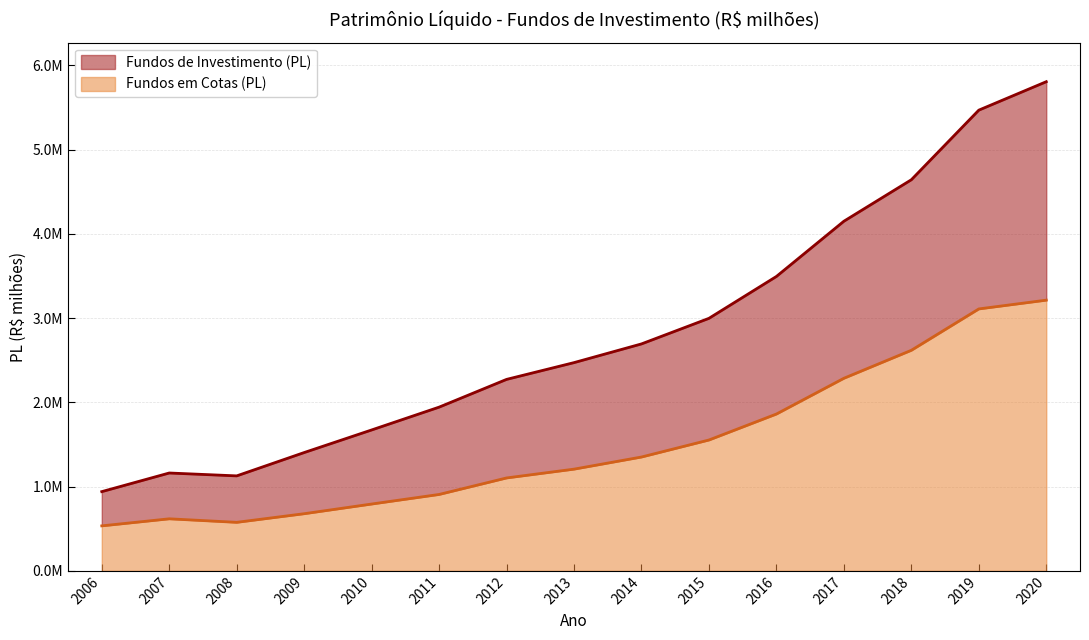

What is the average value of the Fundos de Investimento (PL) series?

2816276.7